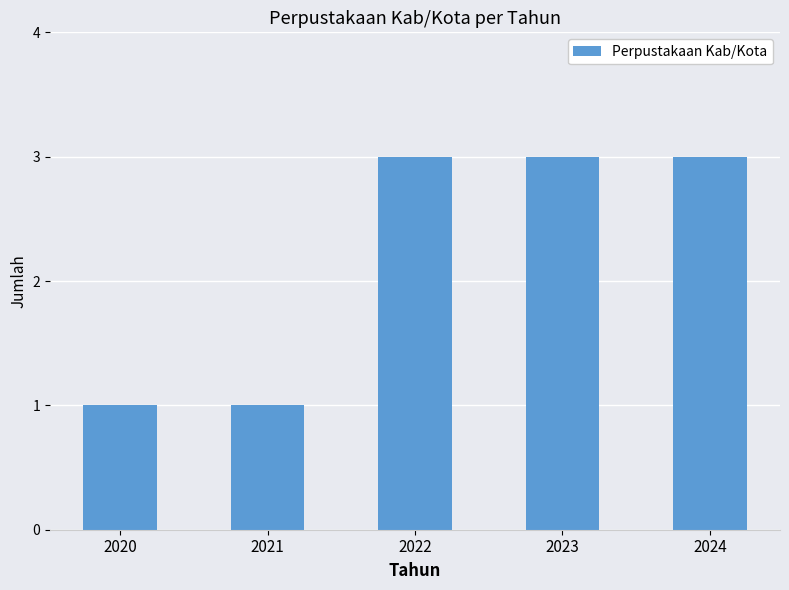

Between 2020 and 2023, which is larger?

2023